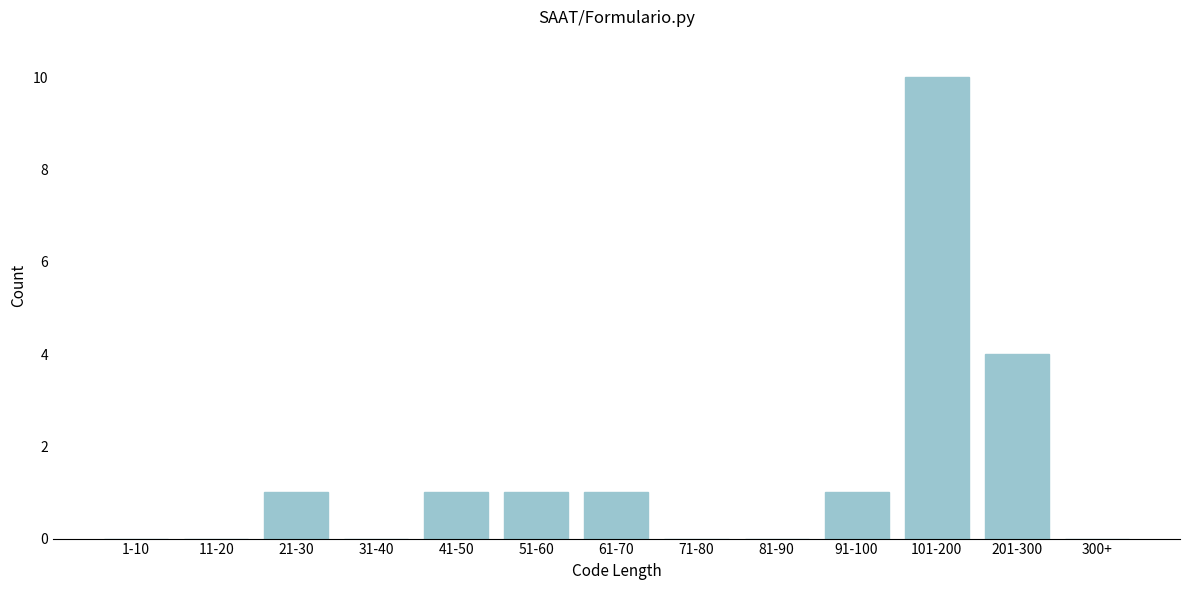

Reading left to right, transcribe all the data shown in this chart.

1-10=0	11-20=0	21-30=1	31-40=0	41-50=1	51-60=1	61-70=1	71-80=0	81-90=0	91-100=1	101-200=10	201-300=4	300+=0